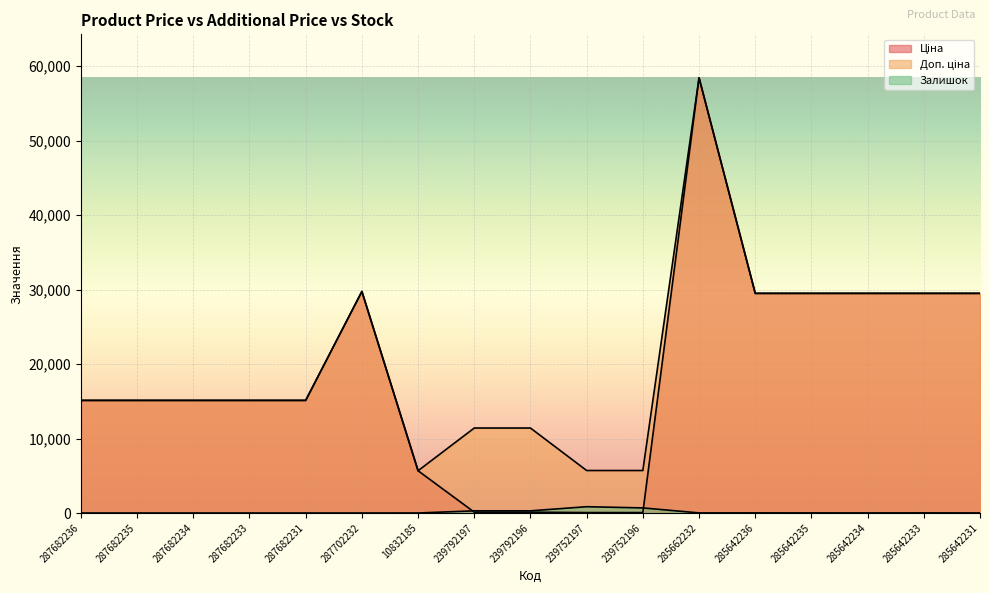

Which series has the widest spread of values?

Ціна